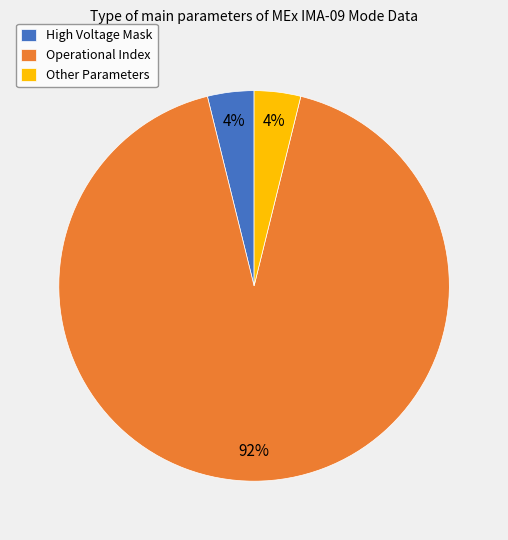

The Operational Index slice represents 82% of the pie. True or false?

False